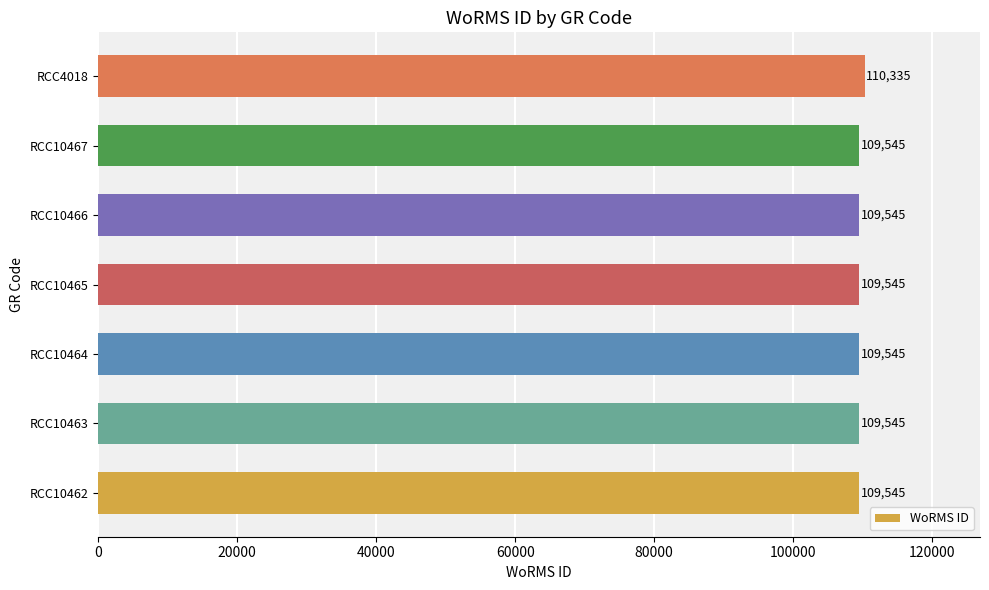

Reading bottom to top, transcribe all the data shown in this chart.

RCC10462=109545	RCC10463=109545	RCC10464=109545	RCC10465=109545	RCC10466=109545	RCC10467=109545	RCC4018=110335